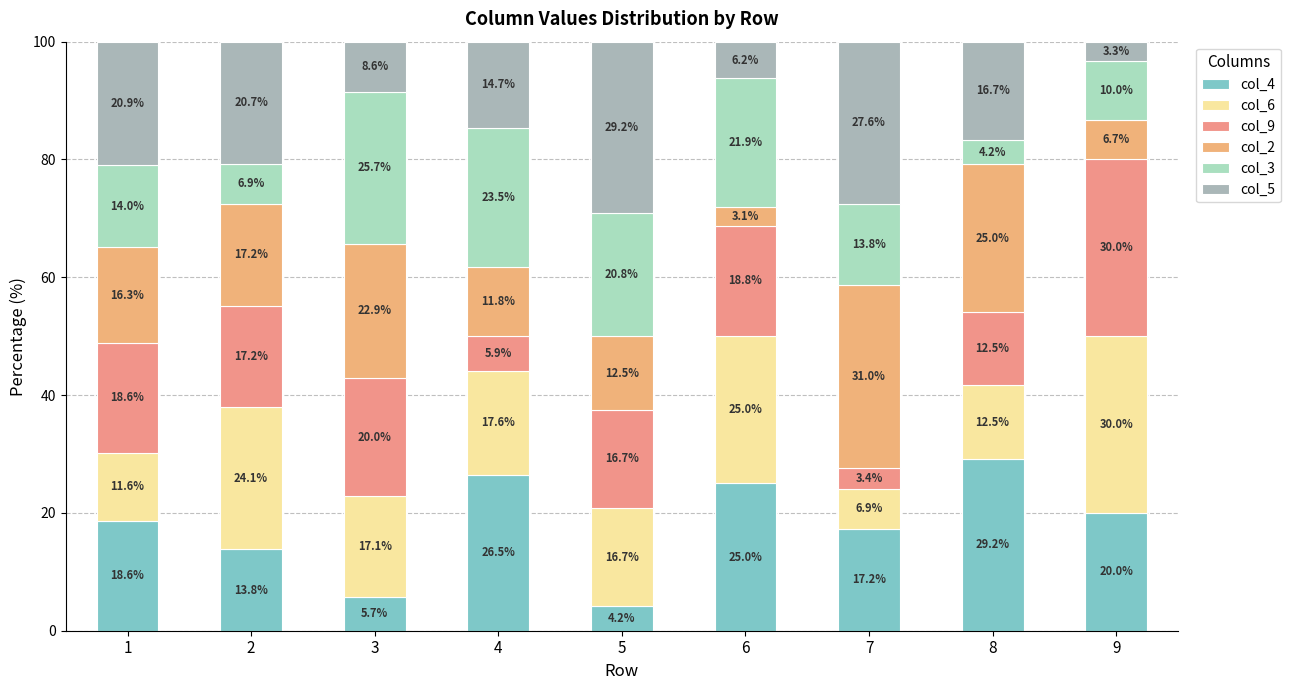

Between 2 and 7, which series saw the biggest shift?

col_6